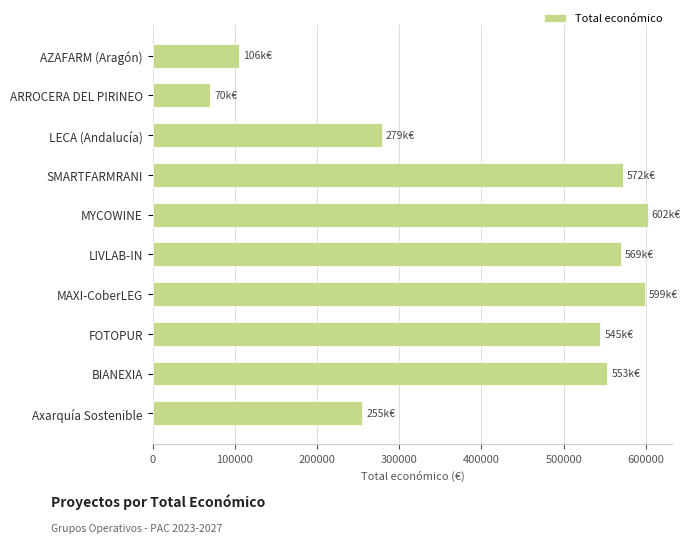

The value at MAXI-CoberLEG is 816654. True or false?

False